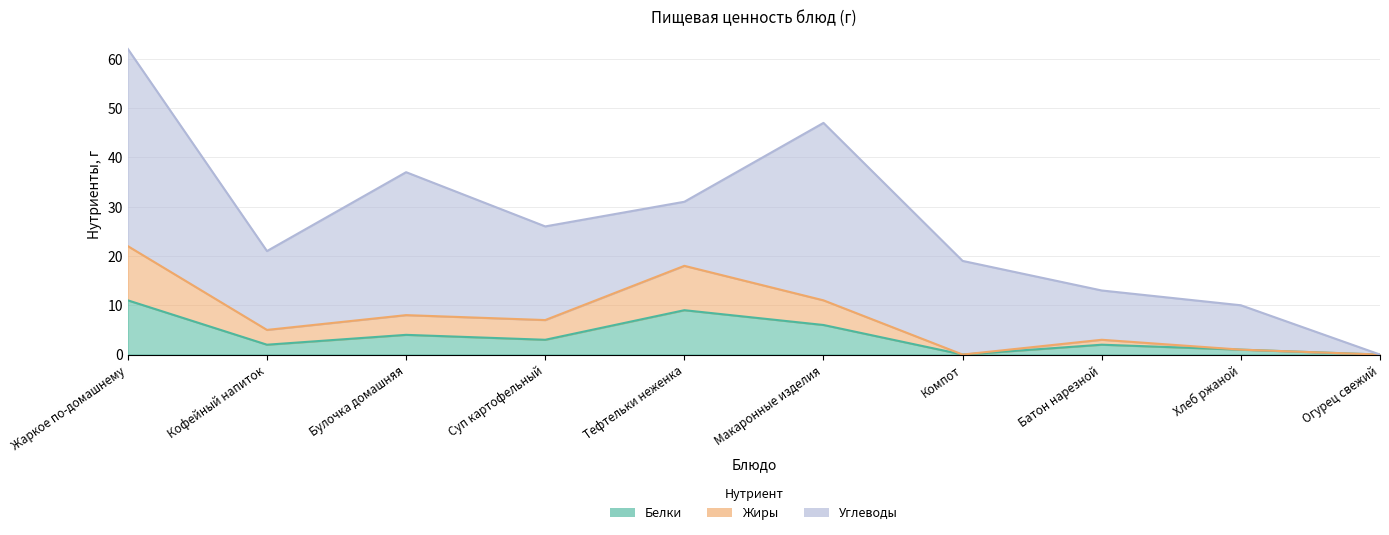

True or false: Белки and Жиры intersect in this chart.

False